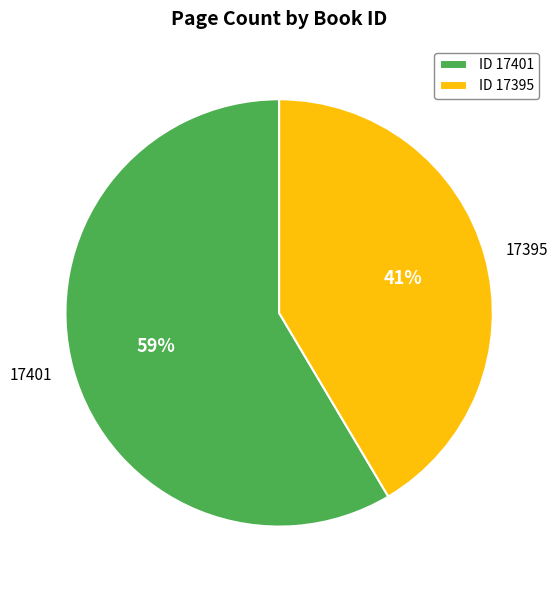

To the nearest percent, what portion does 17395 represent?

41%